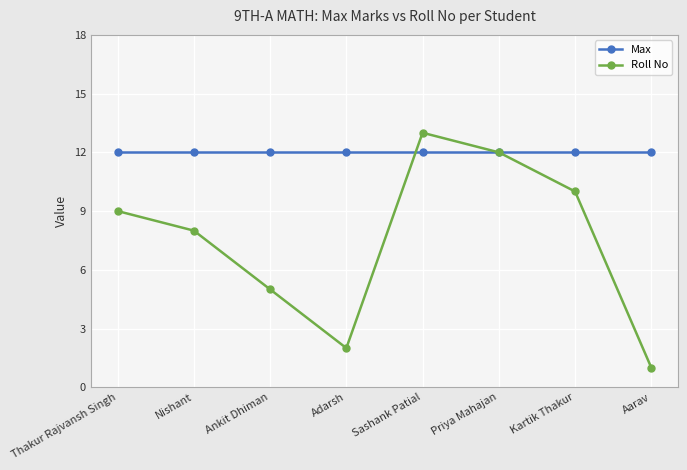

What is the highest value of the Max series?

12